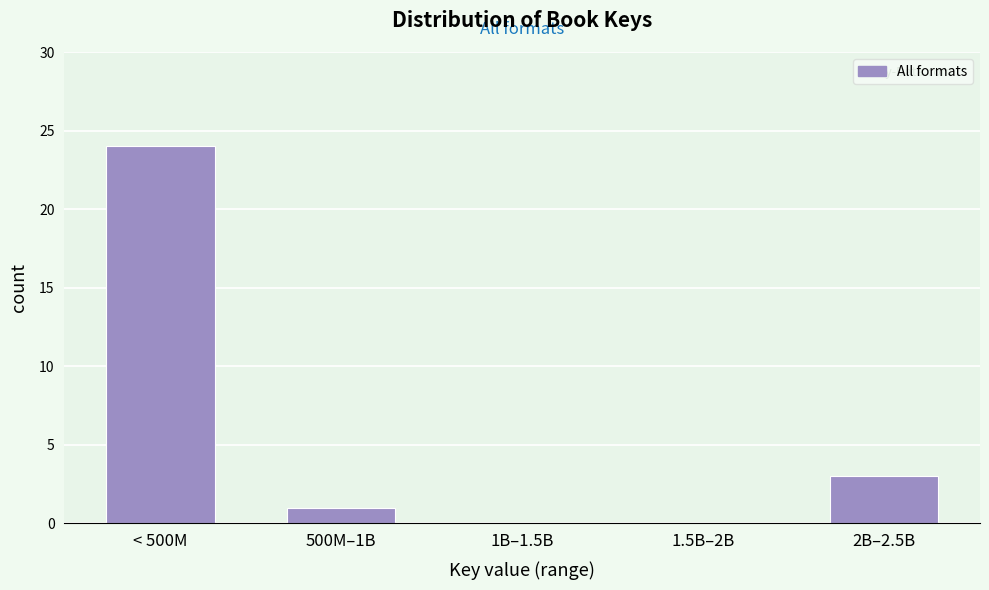

Reading left to right, what are all the values shown in this chart?

< 500M=24	500M–1B=1	1B–1.5B=0	1.5B–2B=0	2B–2.5B=3